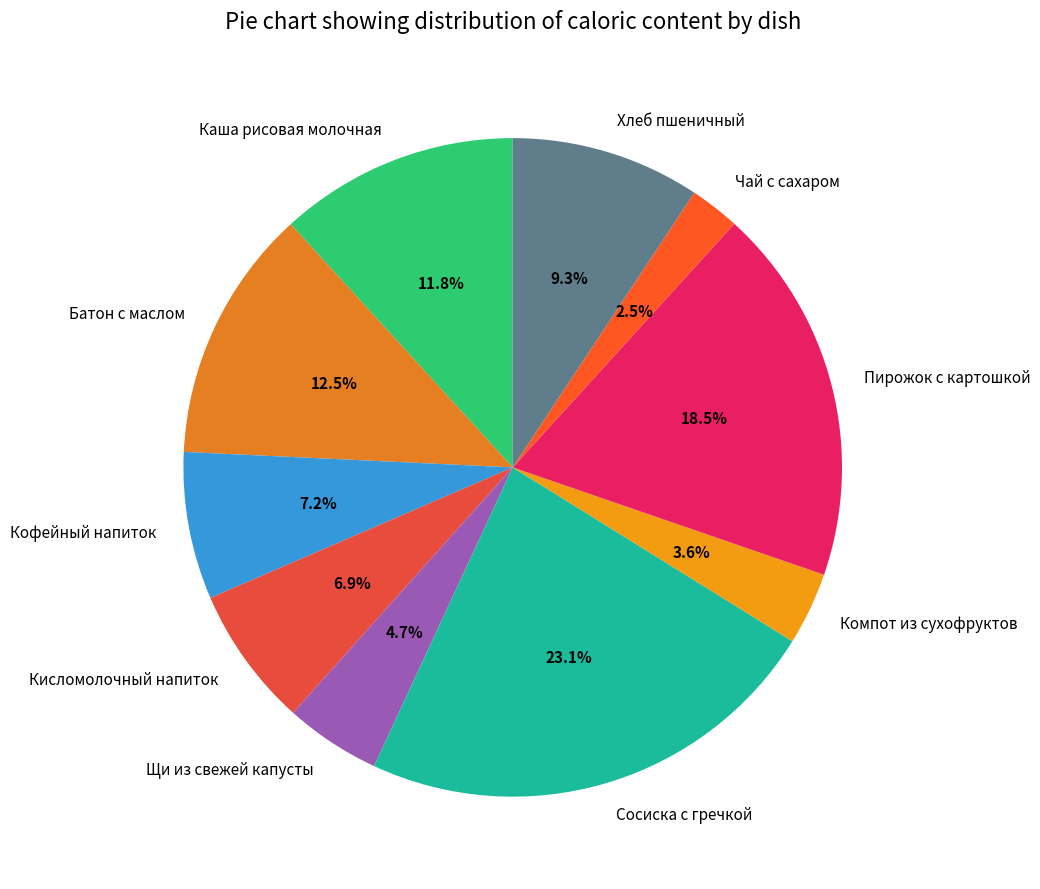

Count the number of slices in the pie.

10